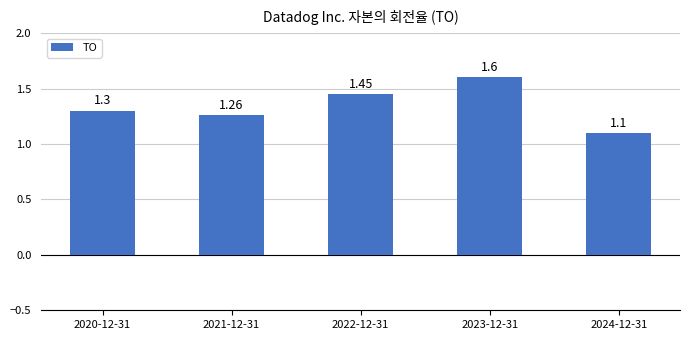

Is it true that the value at 2020-12-31 is 2.0?

False